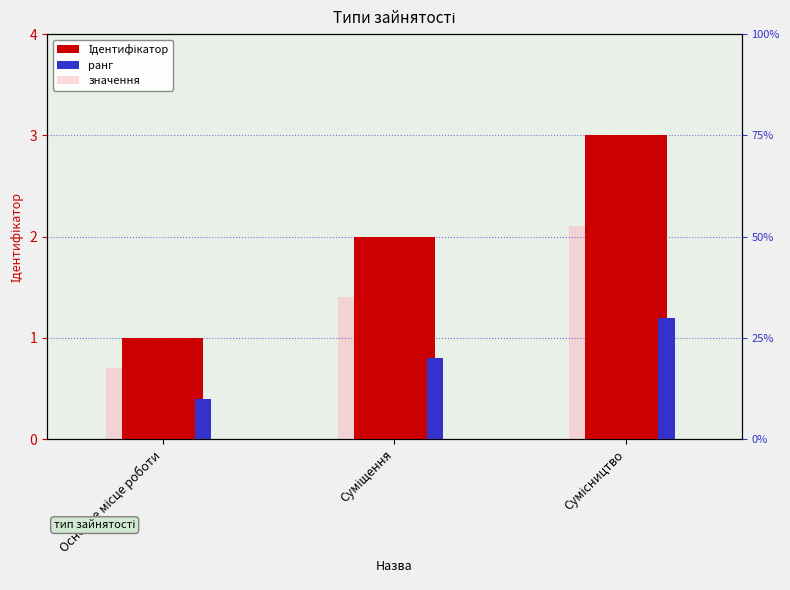

At which category is the sum across all series the highest?

Сумісництво